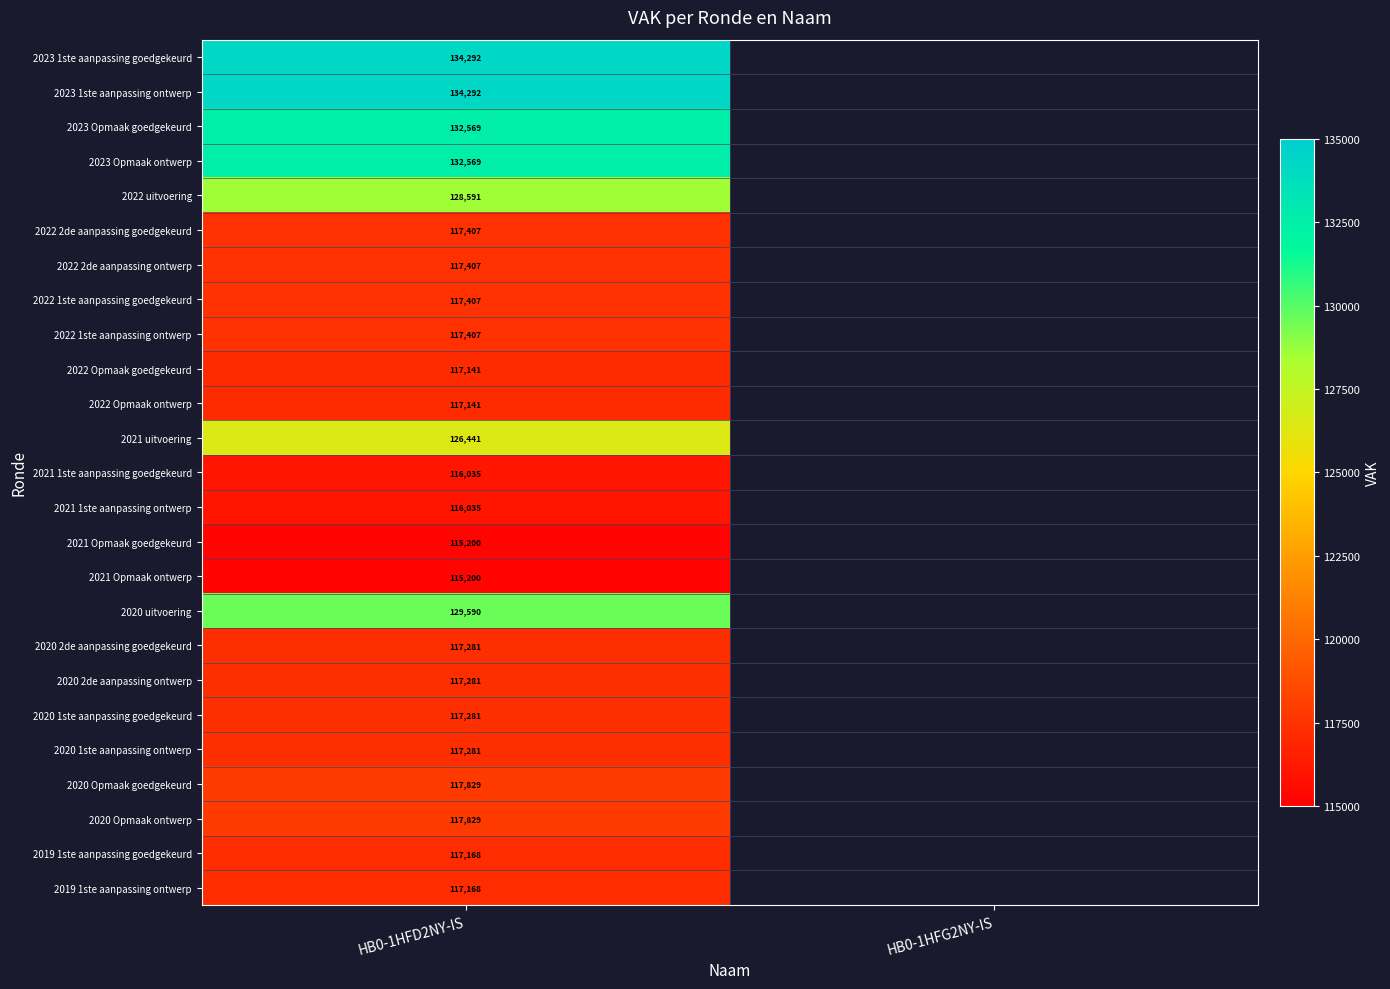

What is the spread (max minus min) of values at HB0-1HFD2NY-IS?

19092